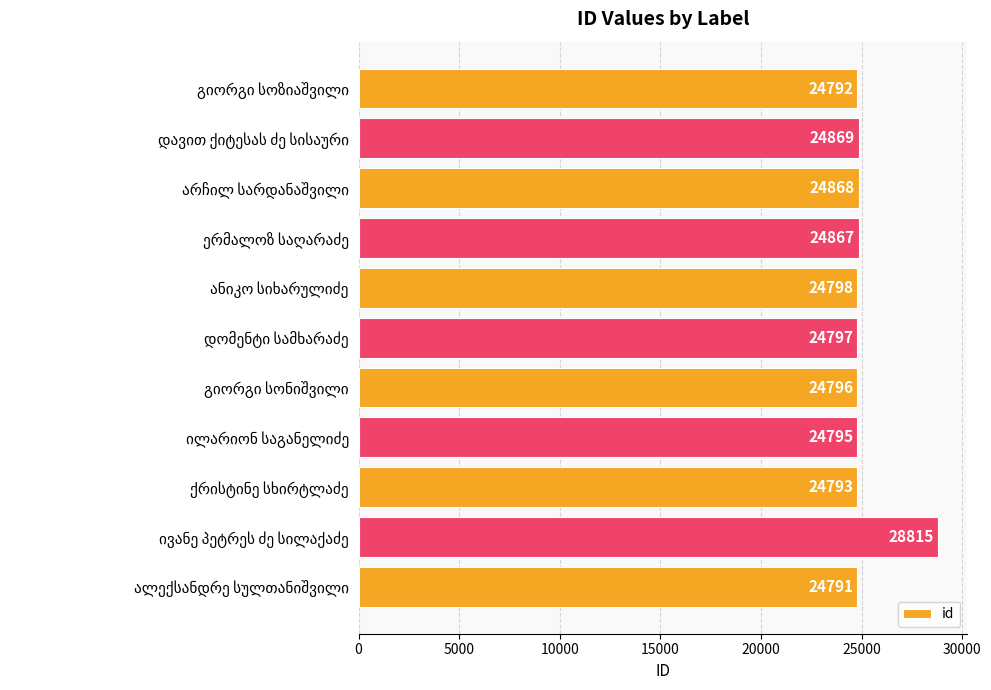

What is the average value?

25180